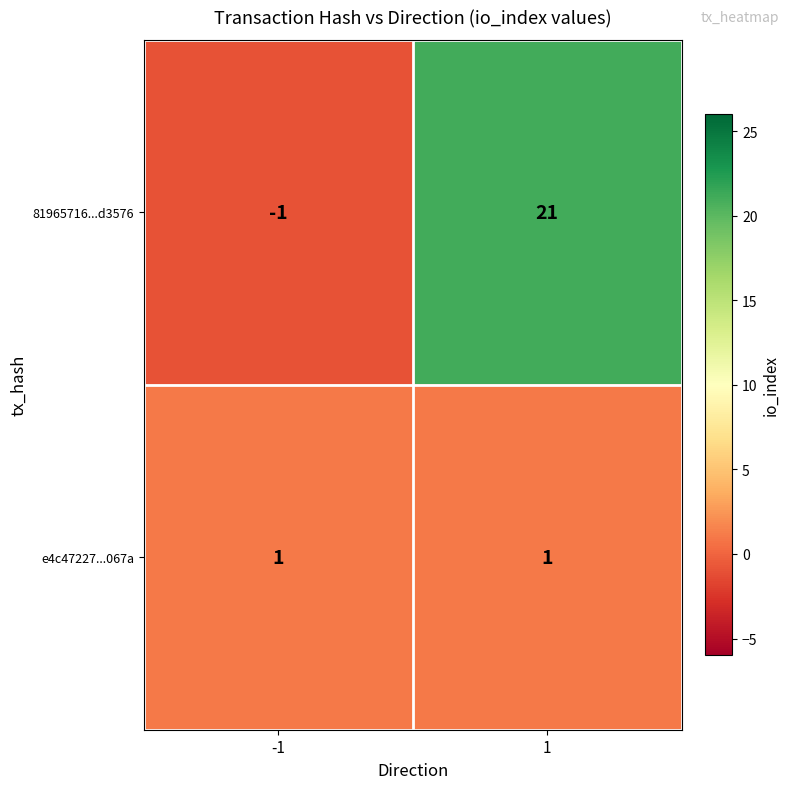

Reading left to right, transcribe all the data shown in this chart.

81965716...d3576: -1	21
e4c47227...067a: 1	1